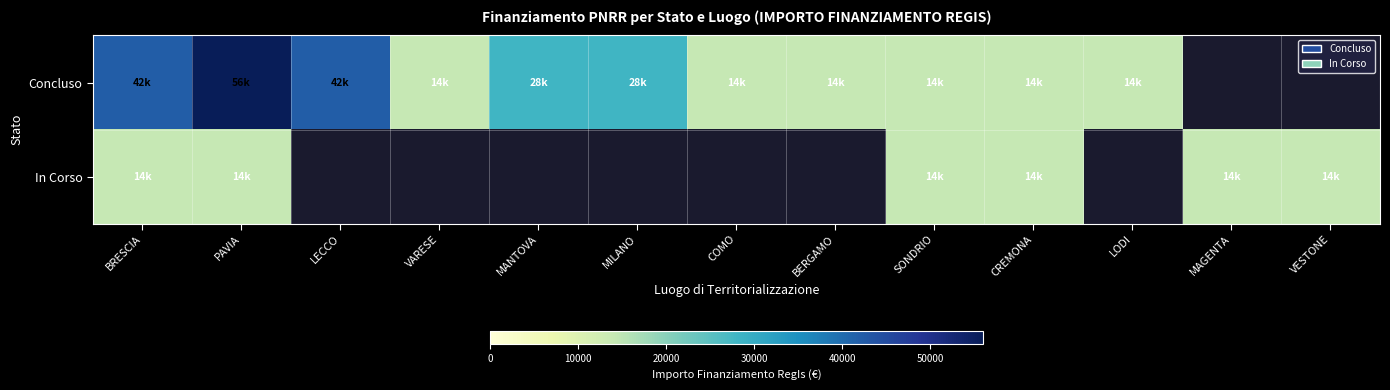

Which series has the widest spread of values?

Concluso